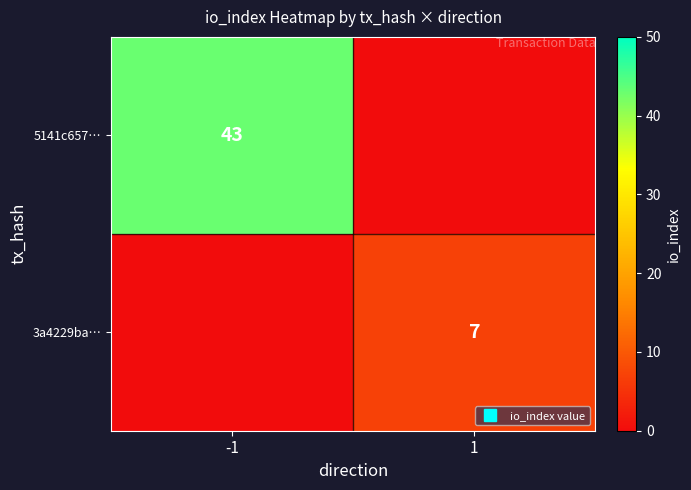

How many values in 5141c657… are above zero?

1